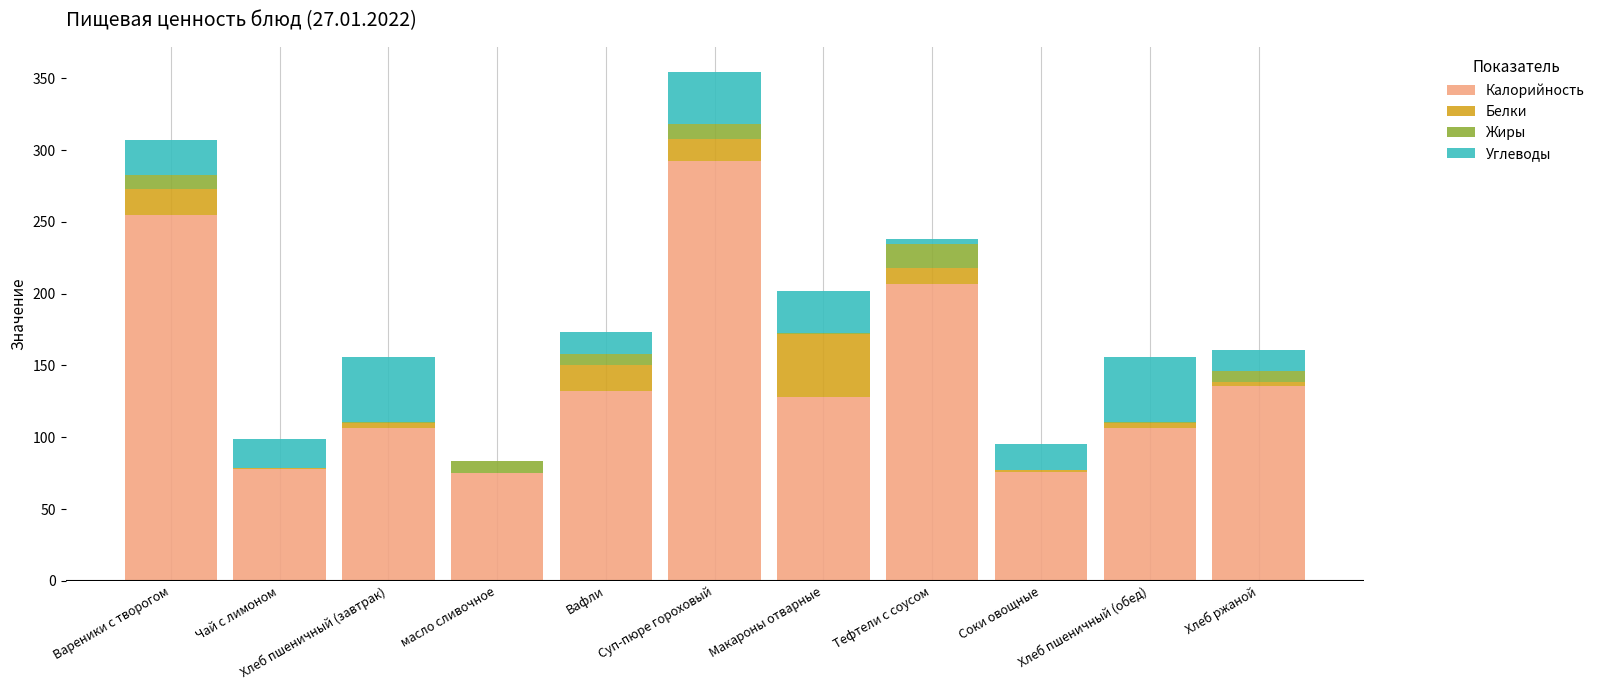

Are the bars horizontal?

No